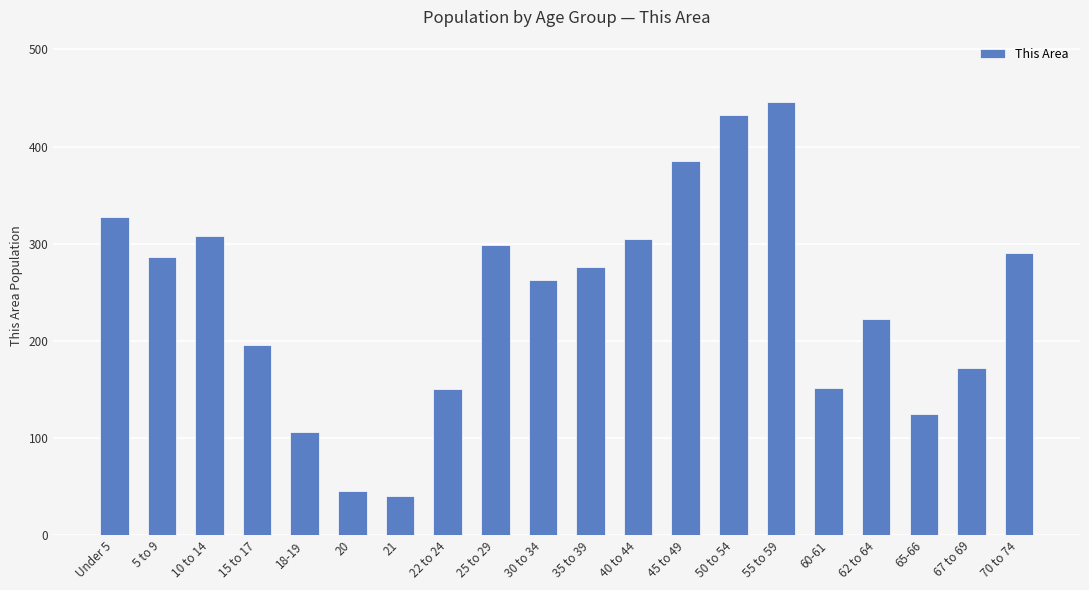

Does the chart contain any negative values?

No